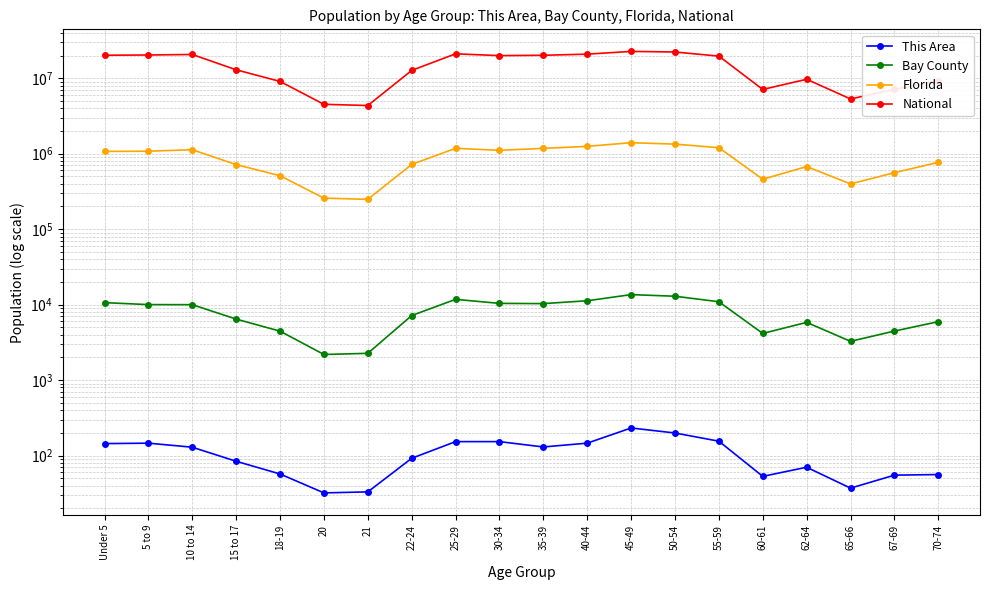

True or false: National and Bay County cross at least once.

False